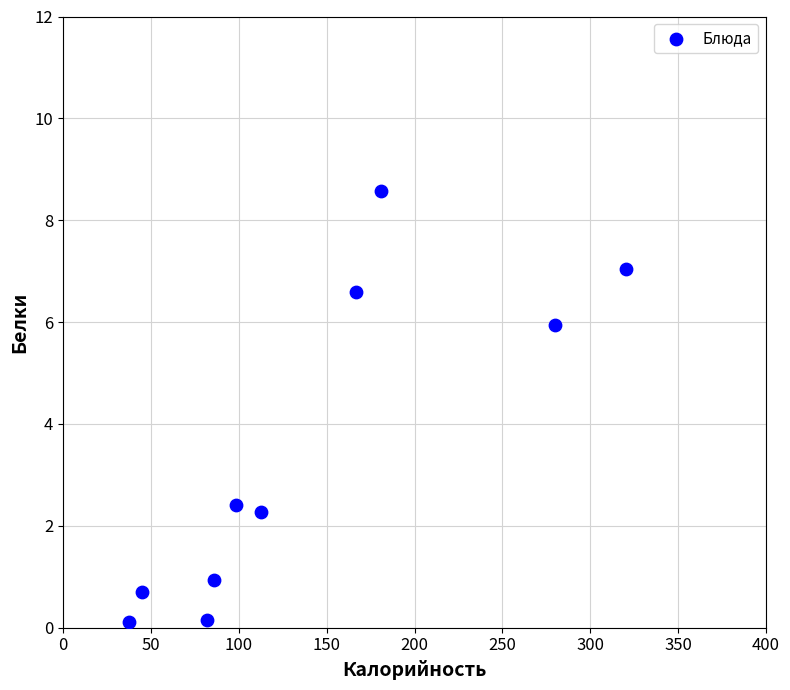

What is the average Y value?

3.5